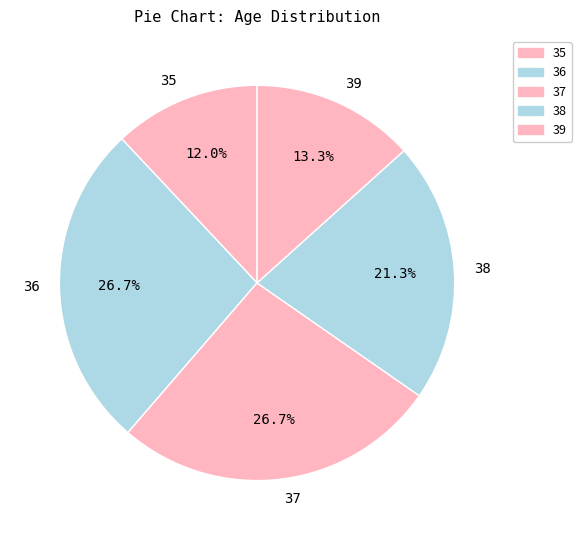

To the nearest percent, what is the combined percentage of 35 and 38?

33%